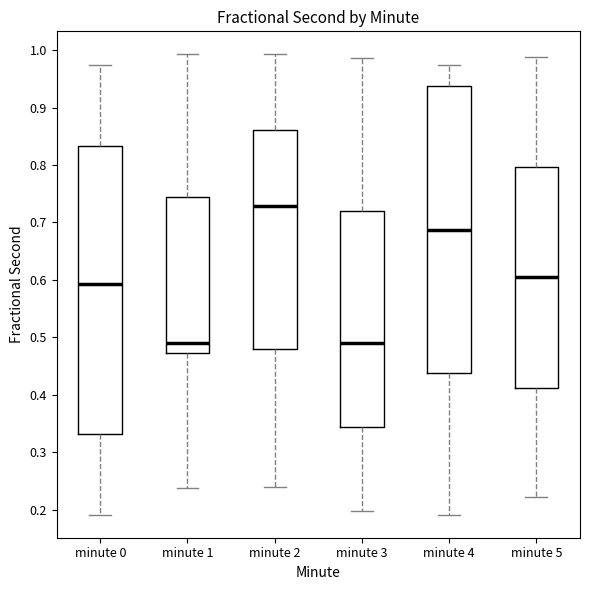

Reading left to right, read every box against the y-axis: the position of its median line, the range the box covers, and the ends of its whiskers. The values are not printed on the chart, so give them approximately, as read against the axis.

minute 0: median 0.59, box 0.33 to 0.83, whiskers 0.19 to 0.97
minute 1: median 0.49, box 0.47 to 0.74, whiskers 0.24 to 0.99
minute 2: median 0.73, box 0.48 to 0.86, whiskers 0.24 to 0.99
minute 3: median 0.49, box 0.34 to 0.72, whiskers 0.20 to 0.99
minute 4: median 0.69, box 0.44 to 0.94, whiskers 0.19 to 0.97
minute 5: median 0.60, box 0.41 to 0.80, whiskers 0.22 to 0.99